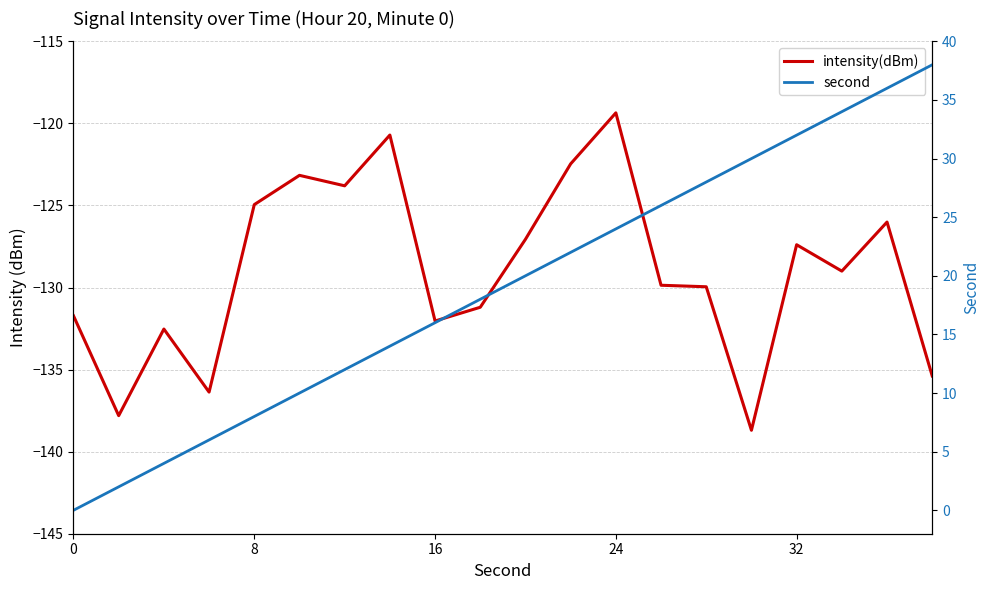

The intensity(dBm) series shows -50.9 at 18. True or false?

False